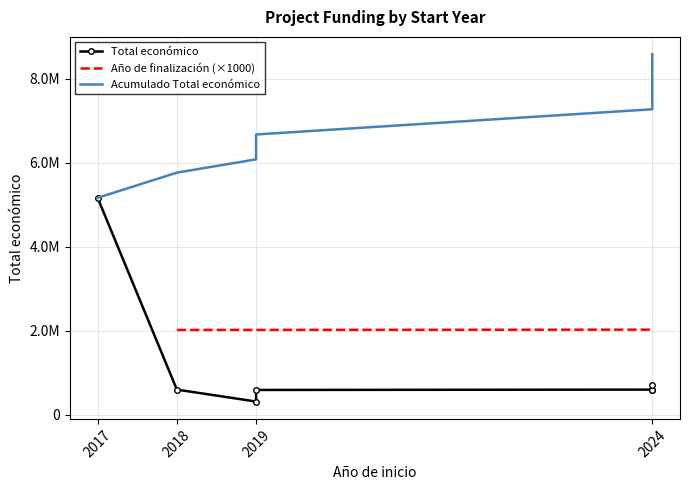

True or false: Año de finalización (×1000) has a value of 2027000.0 at 2024.

True